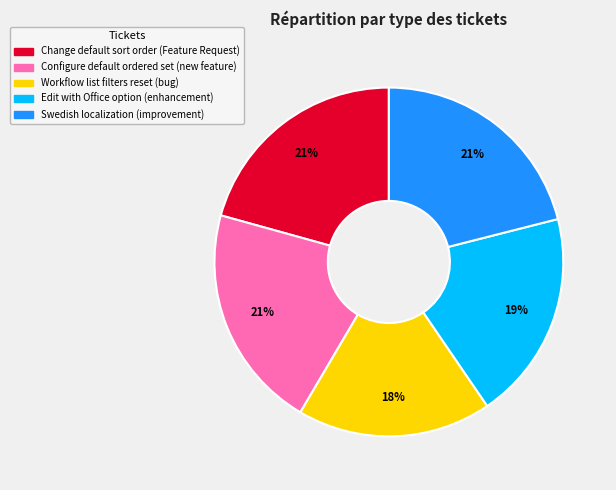

Is there any slice that represents more than half of the pie?

No